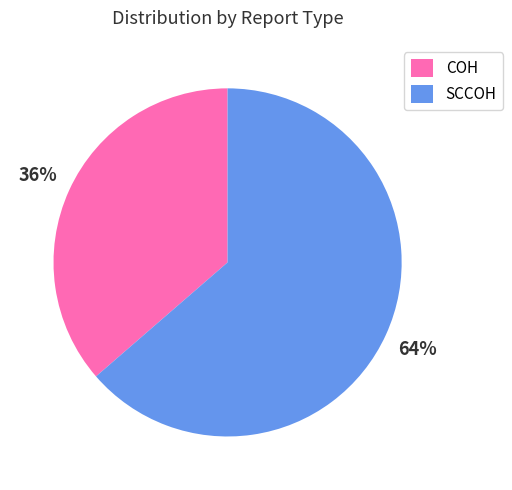

What percentage is the SCCOH slice, to the nearest percent?

64%